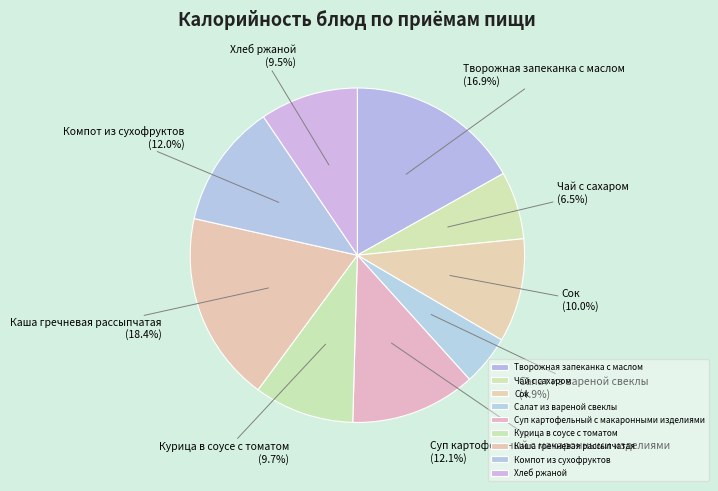

Which slice is the smallest?

Салат из вареной свеклы